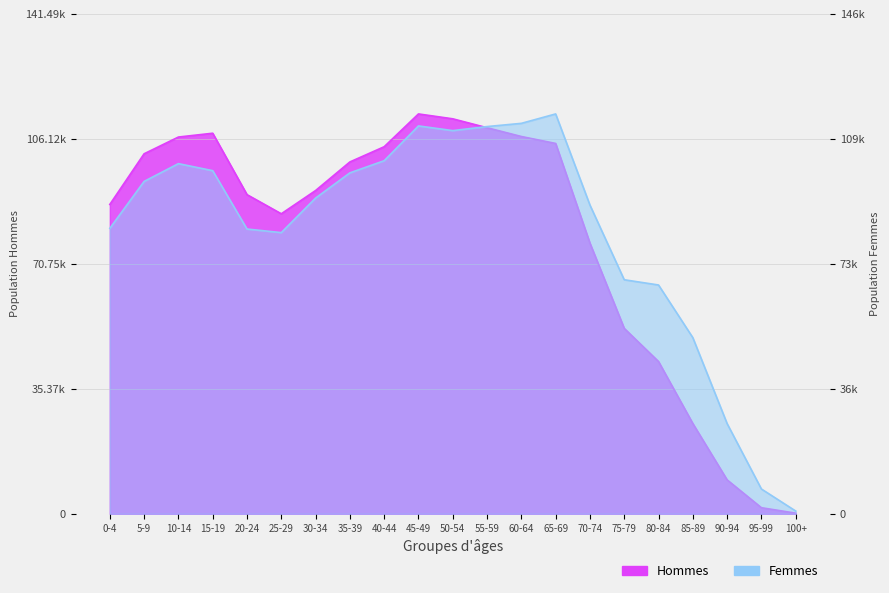

Where is the first local maximum for Femmes?

10-14